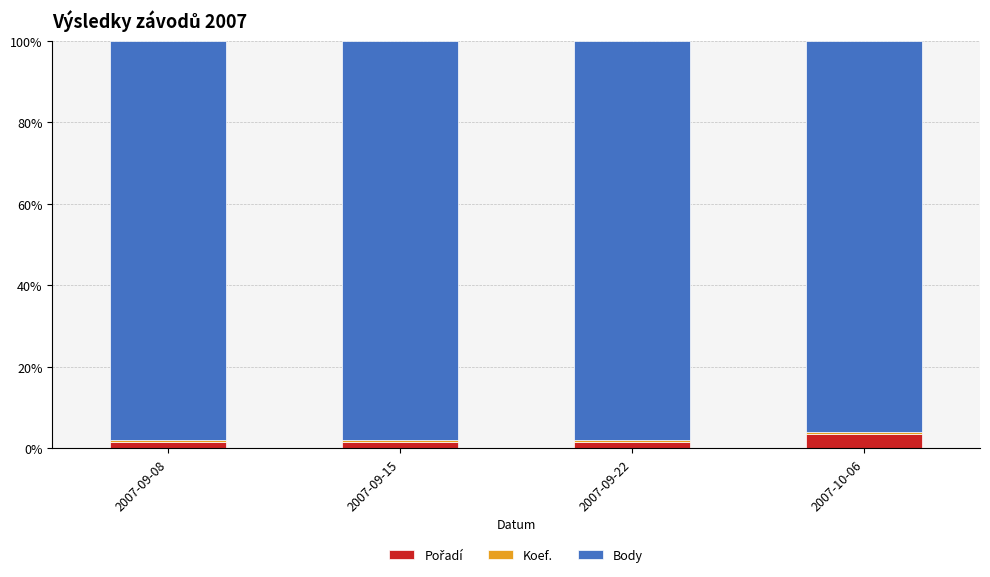

What is the sum of all Koef. values?

2.0